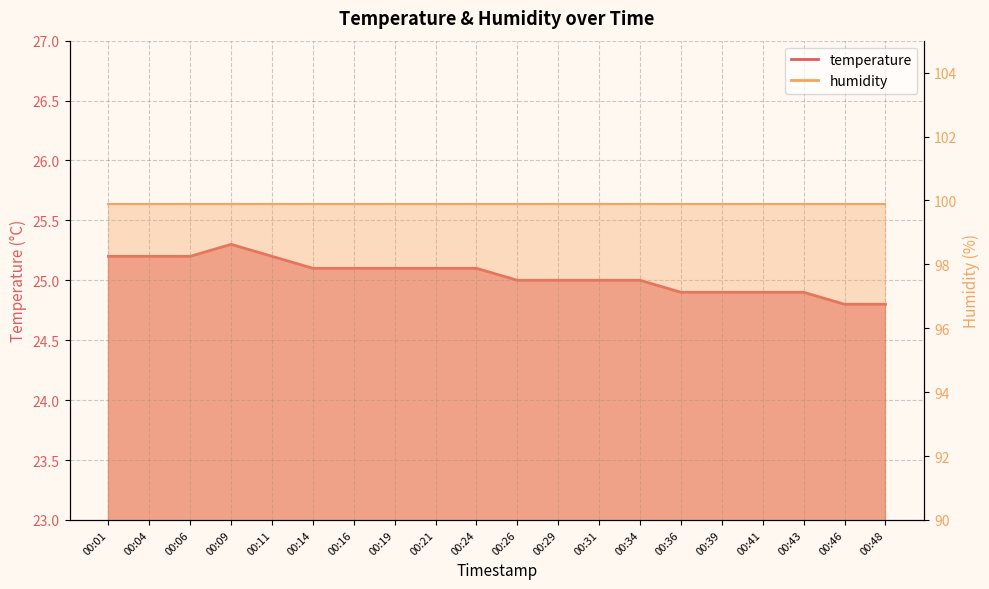

Where does the data first go above 25?

00:01